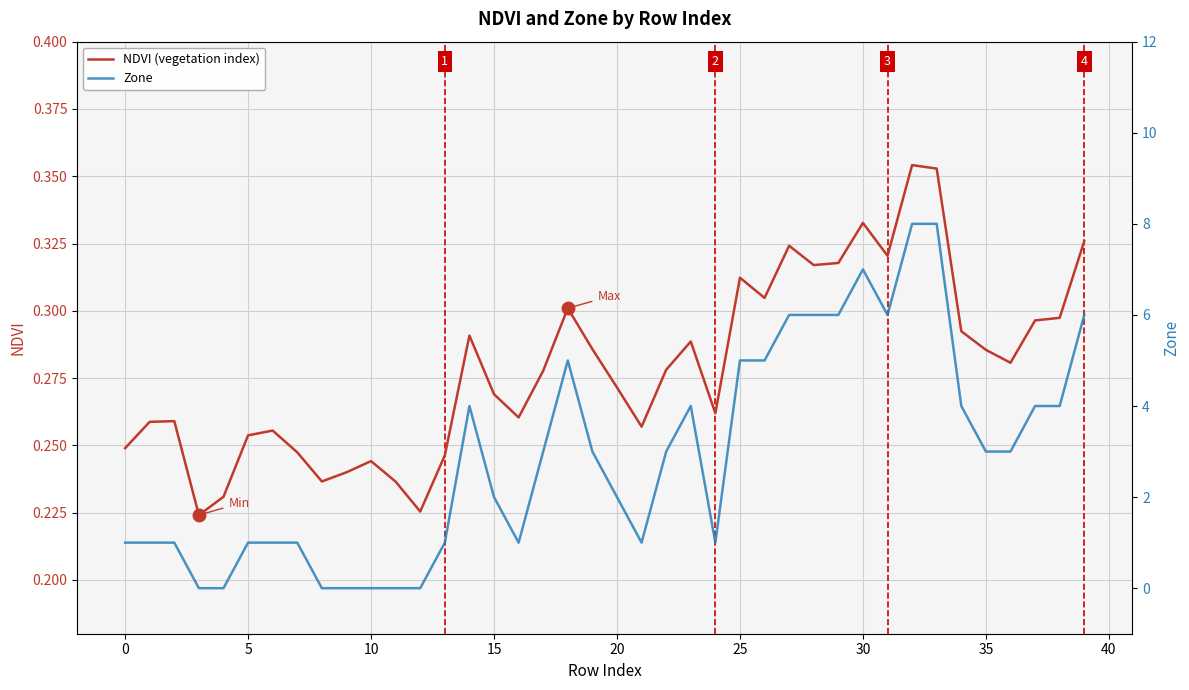

Does the chart display data point markers on the line(s)?

No